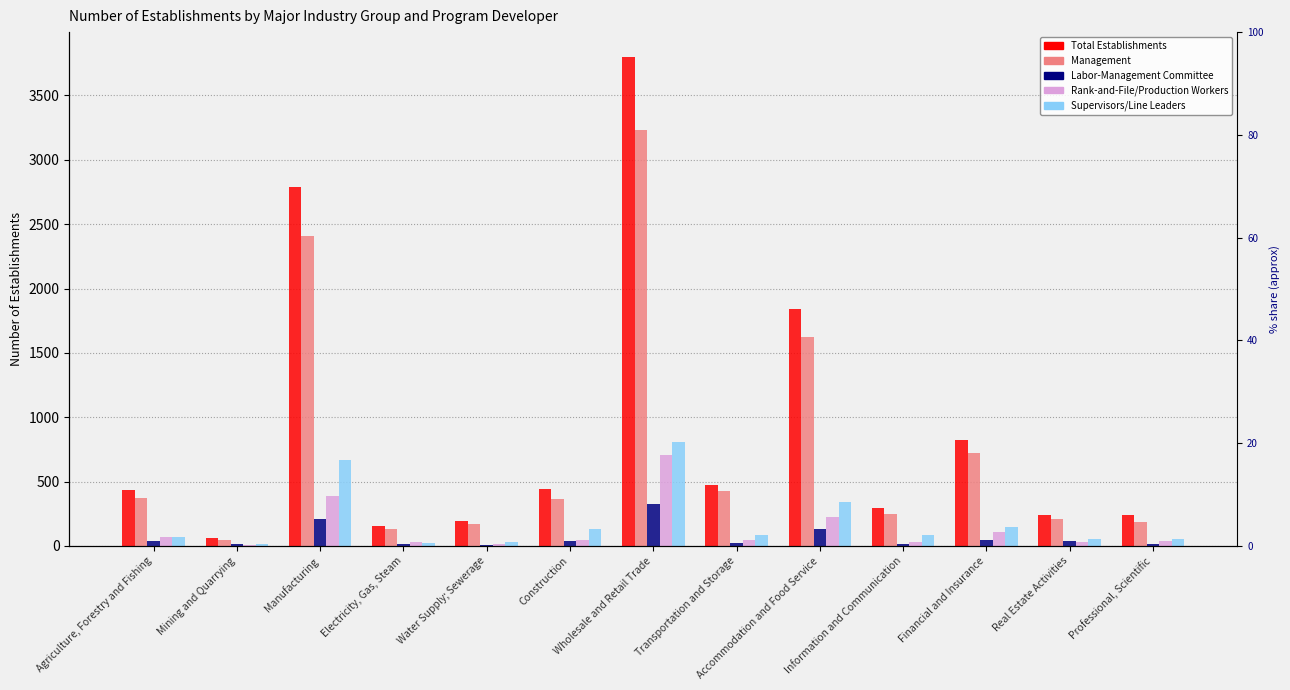

List the series in order of their peak value, lowest first.

Labor-Management Committee, Rank-and-File/Production Workers, Supervisors/Line Leaders, Management, Total Establishments